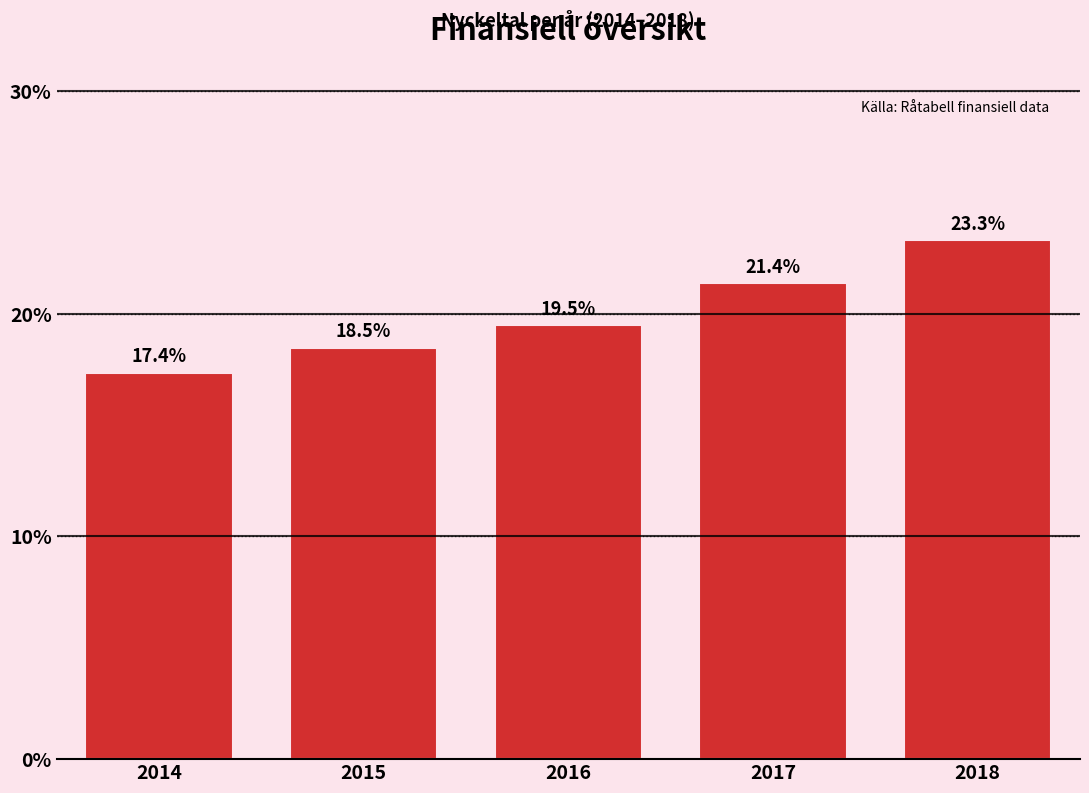

Reading right to left, list all the values displayed in this chart.

23.3	21.4	19.5	18.5	17.4